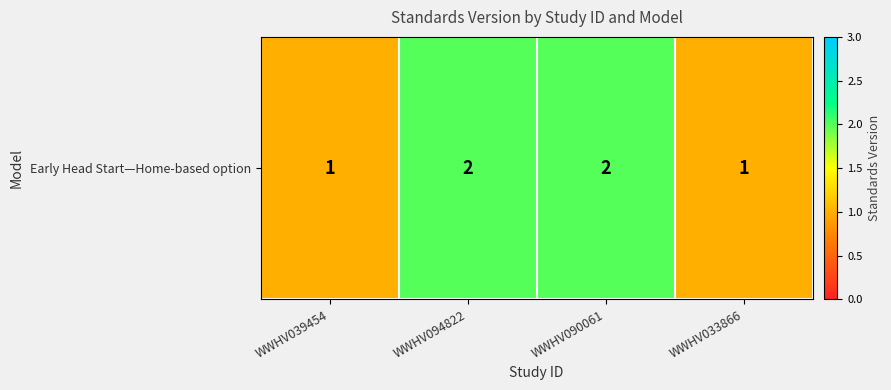

The chart shows a value of 2 at WWHV090061. True or false?

True